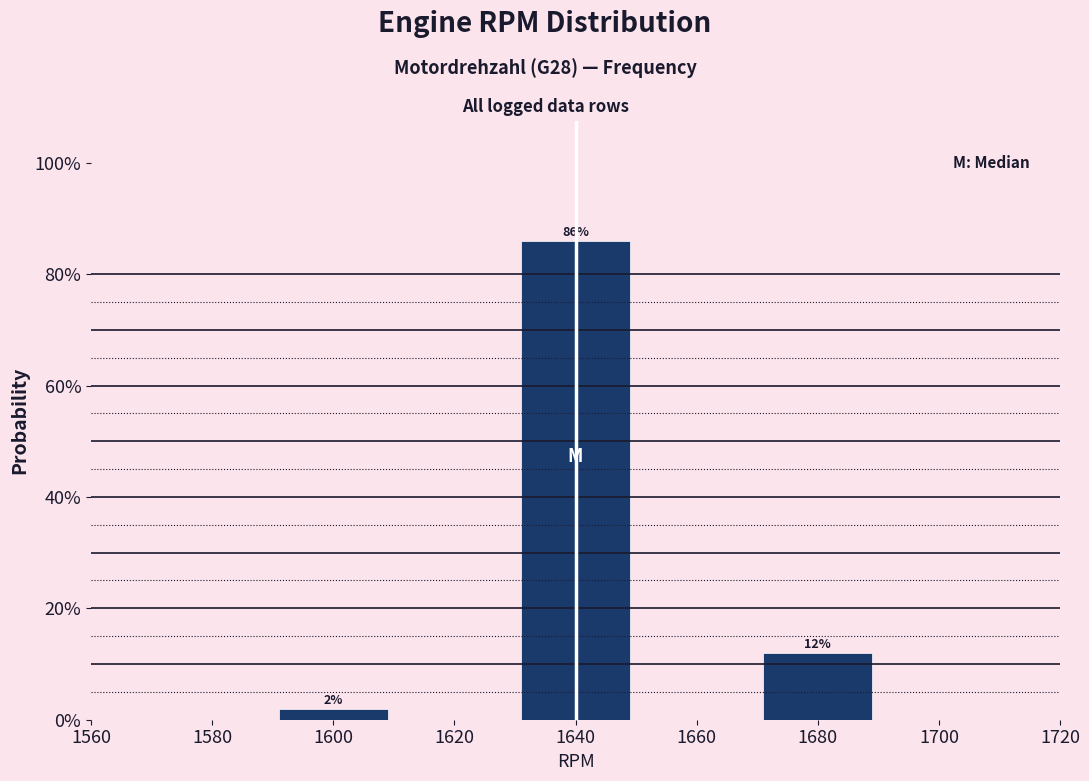

Reading right to left, list all the values displayed in this chart.

12	86	2